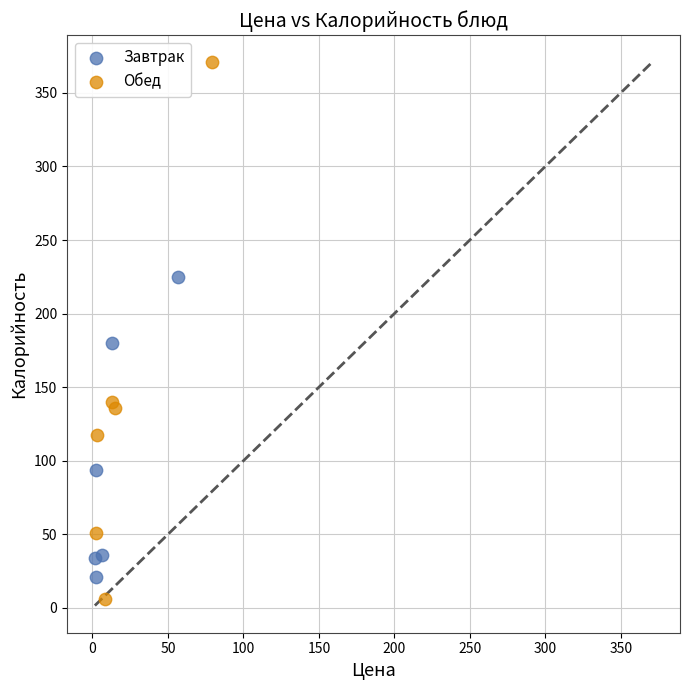

Which series contains the highest Y value?

Обед